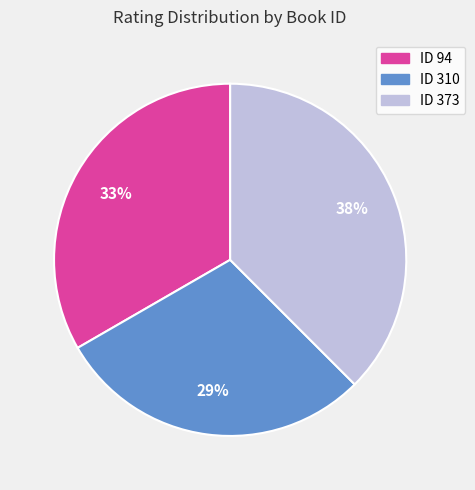

To the nearest percent, what is the average slice percentage?

33%